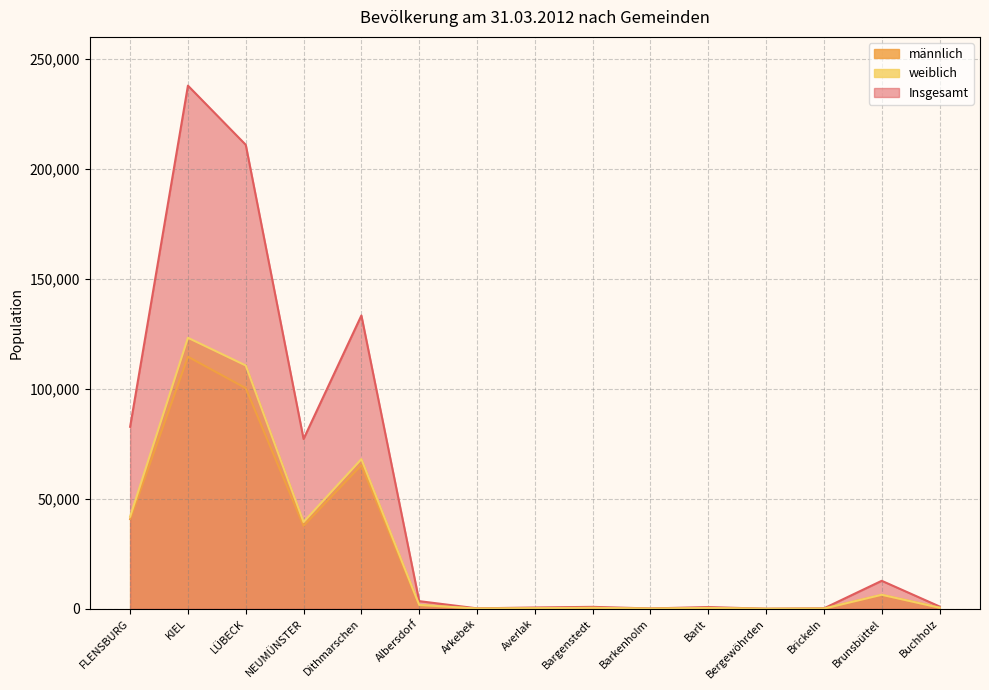

The Insgesamt series shows 237843 at KIEL. True or false?

True